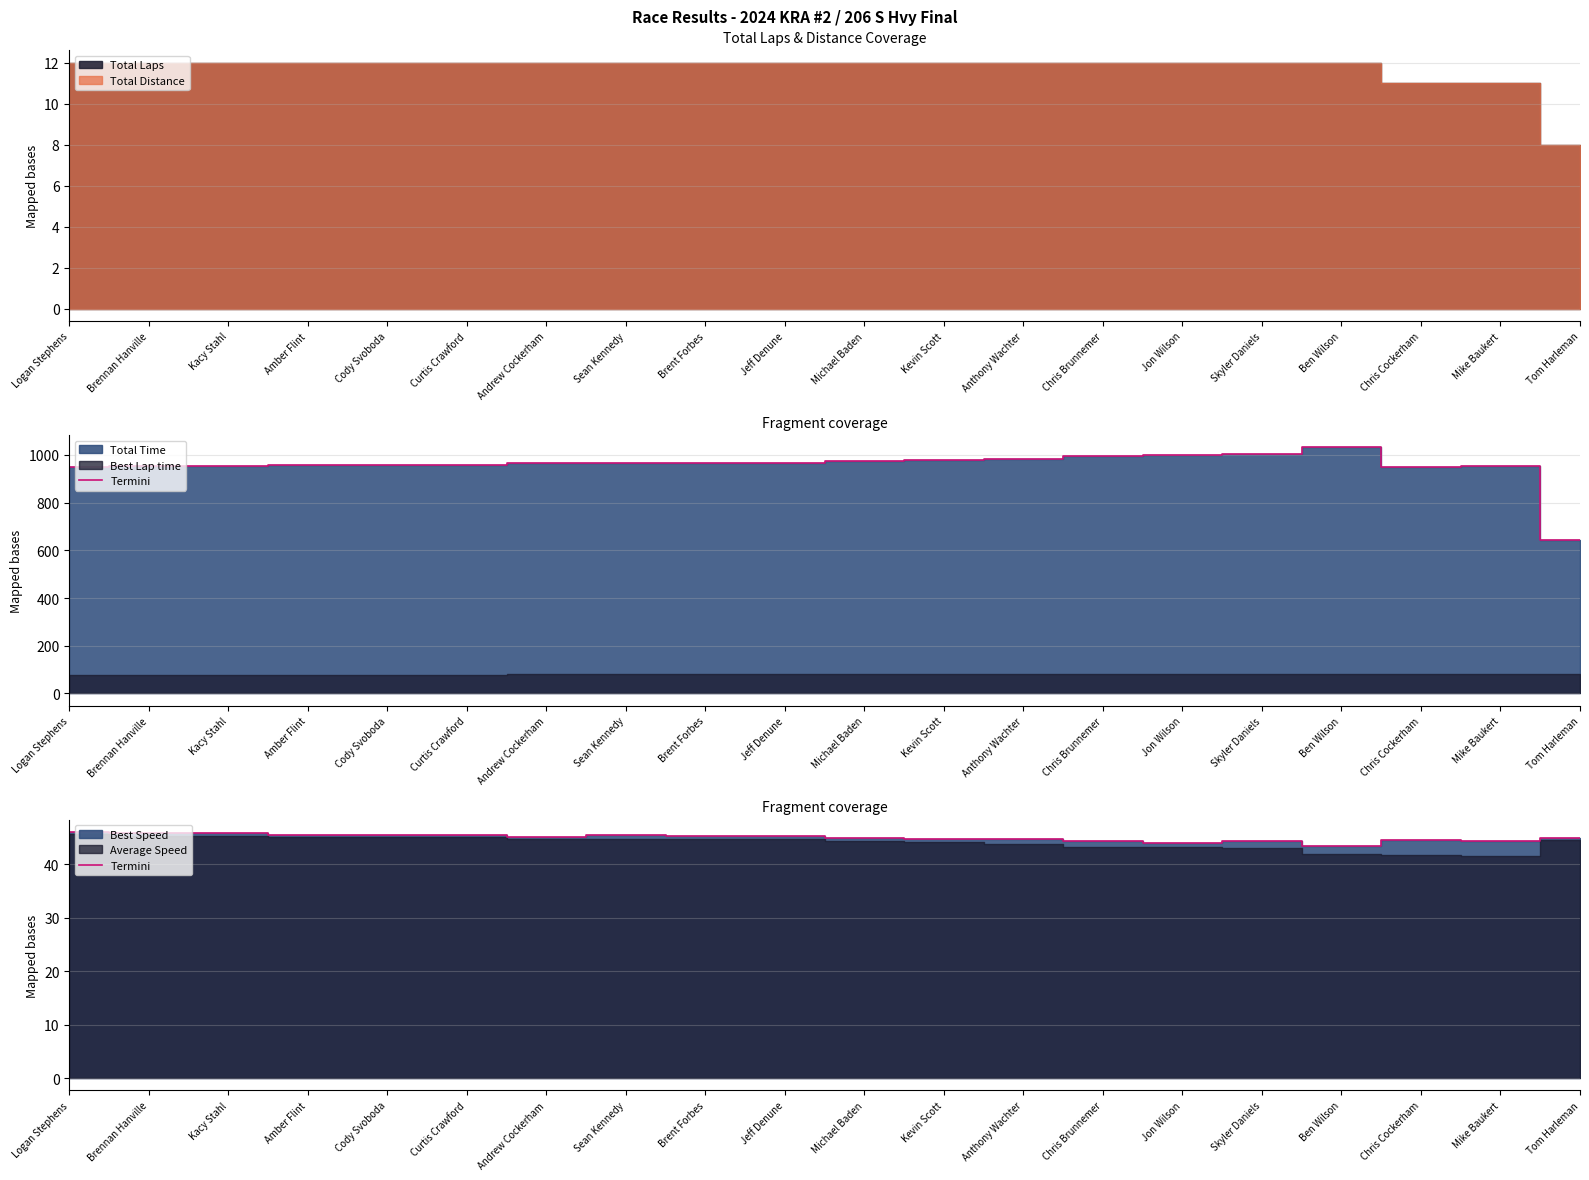

The chart shows a value of 67.2 at Andrew Cockerham. True or false?

False